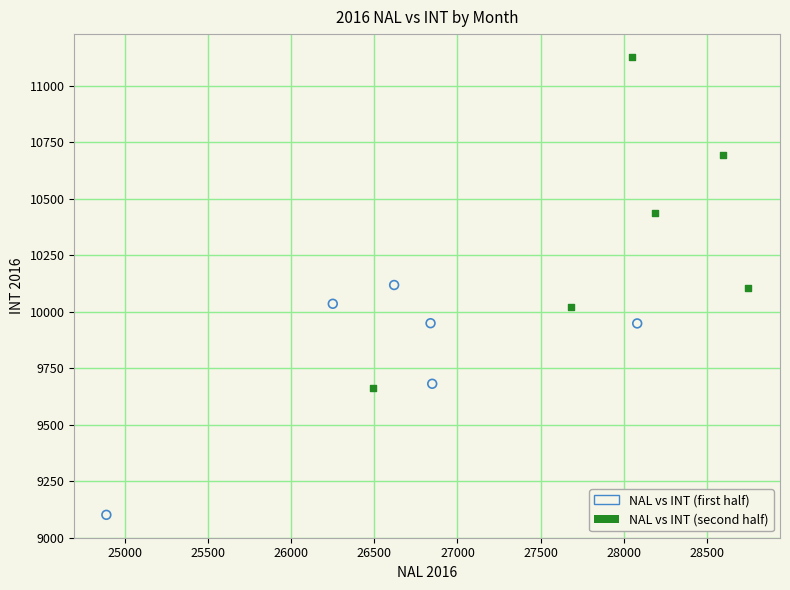

Which series has the widest spread of Y values?

NAL vs INT (second half)